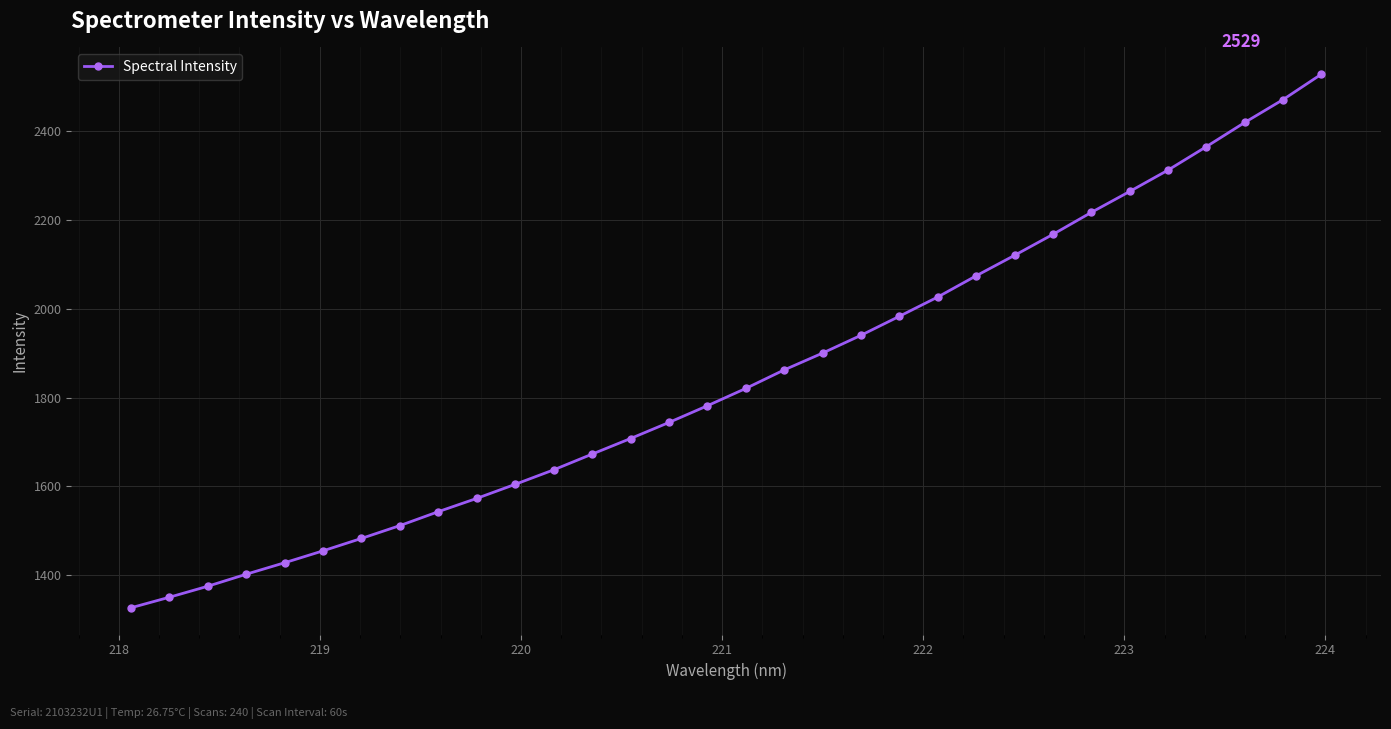

What is the maximum value shown in the chart?

2528.5